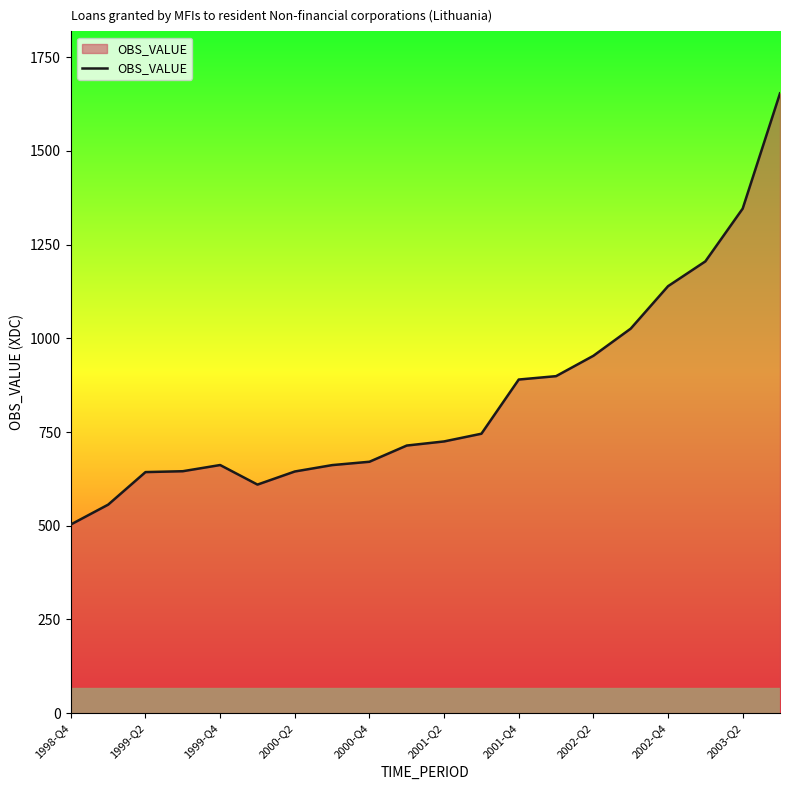

Count the number of values greater than 724.

10